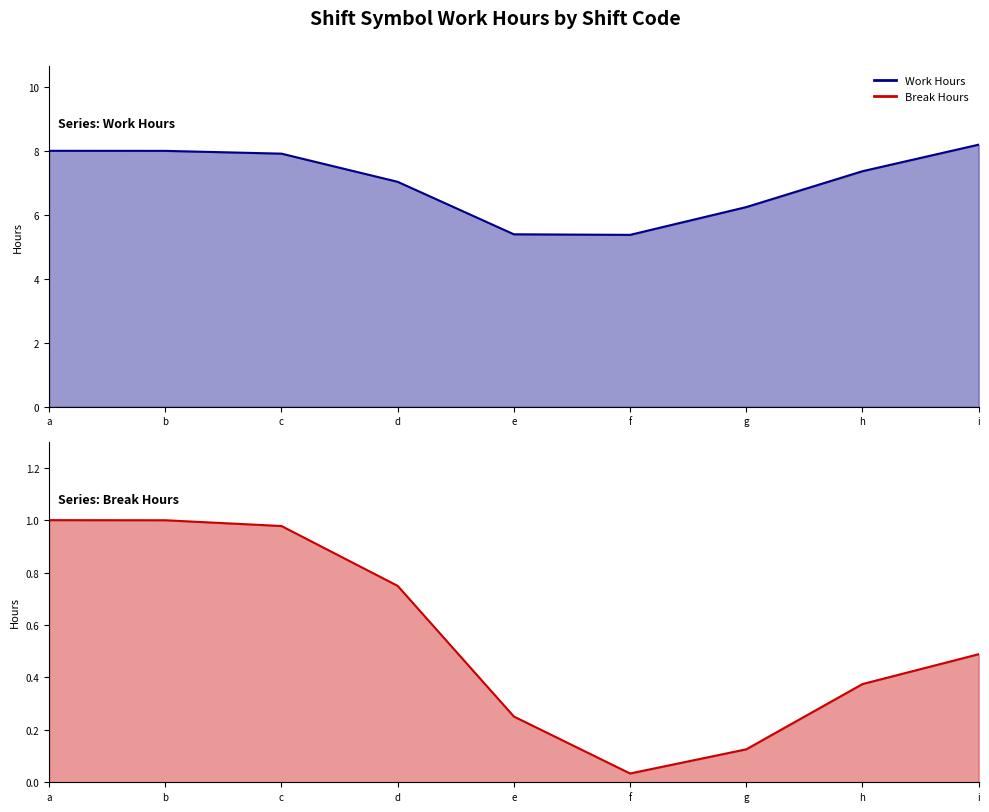

What is the spread (max minus min) of values at c?

7.0